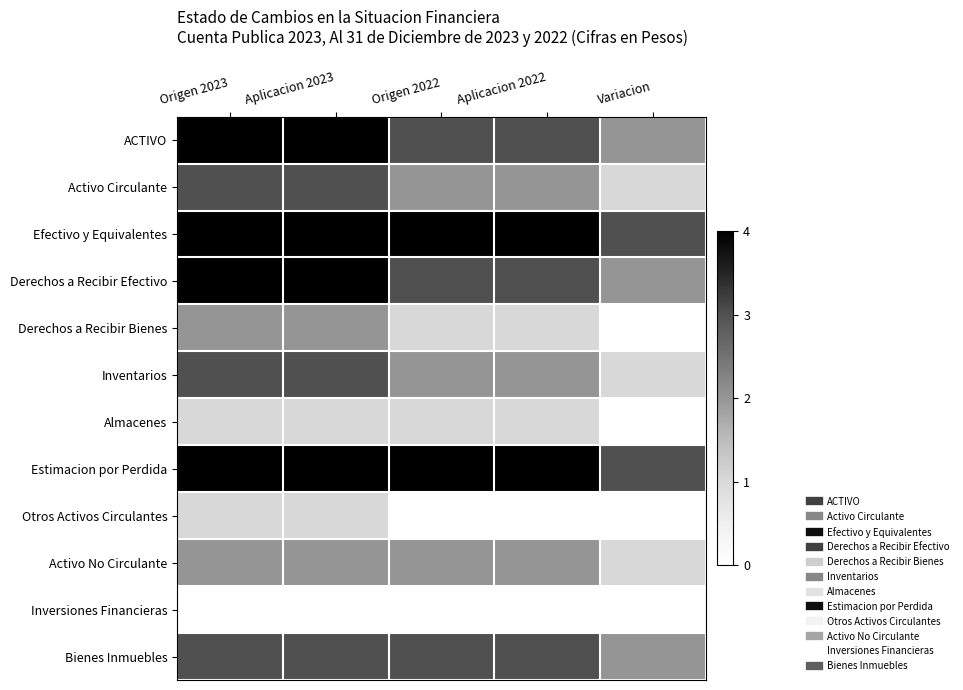

List the series in order of their peak value, highest first.

ACTIVO, Efectivo y Equivalentes, Derechos a Recibir Efectivo, Estimacion por Perdida, Activo Circulante, Inventarios, Bienes Inmuebles, Derechos a Recibir Bienes, Activo No Circulante, Almacenes, Otros Activos Circulantes, Inversiones Financieras